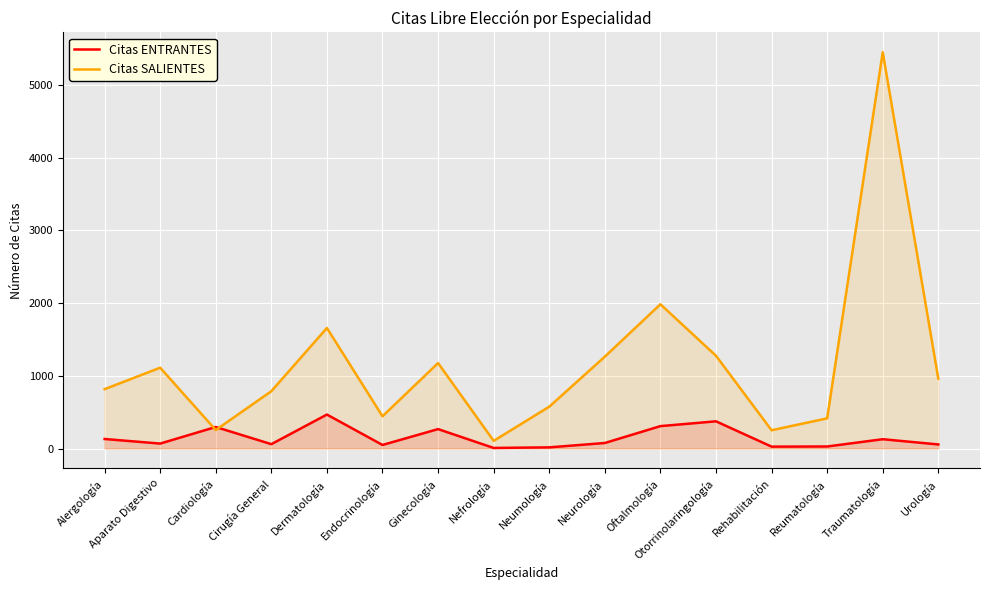

Which label corresponds to the smallest value in the chart?

Nefrología